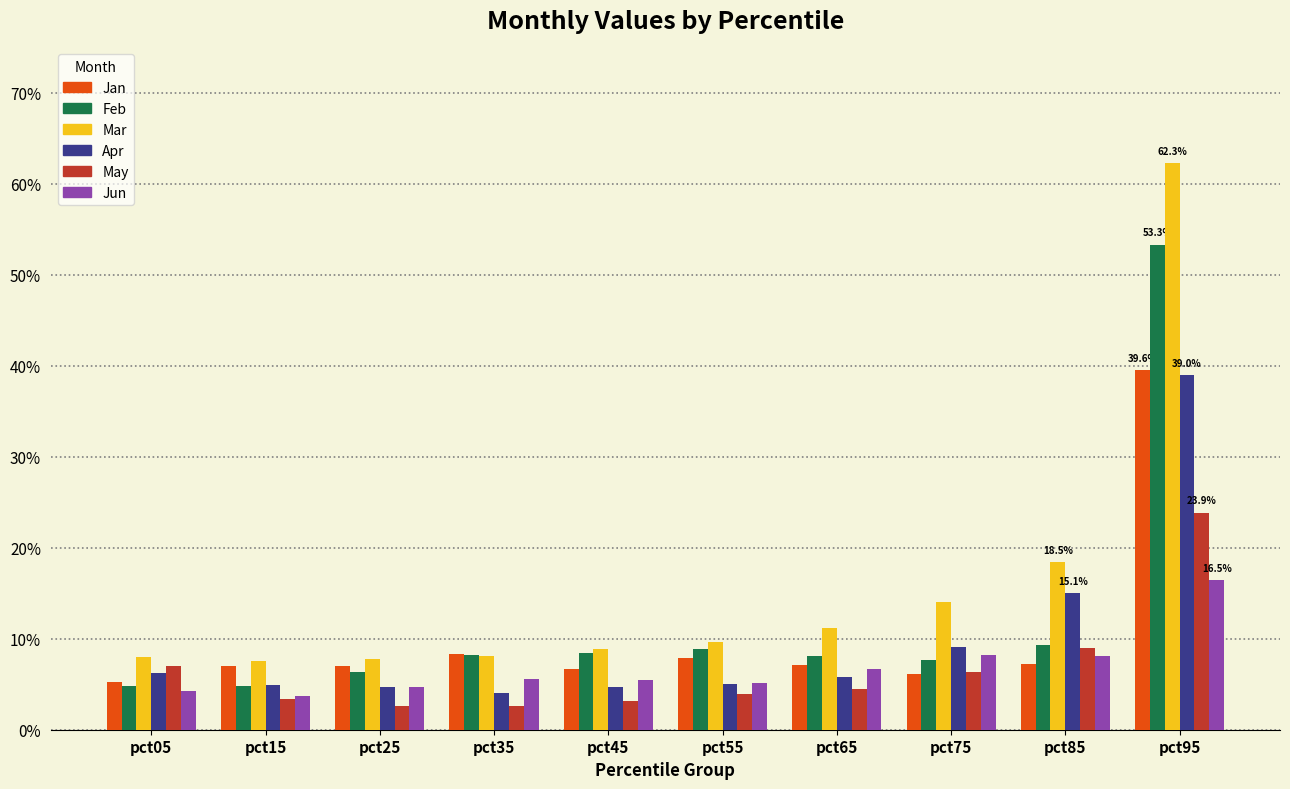

What is the maximum value shown in the chart?

0.6